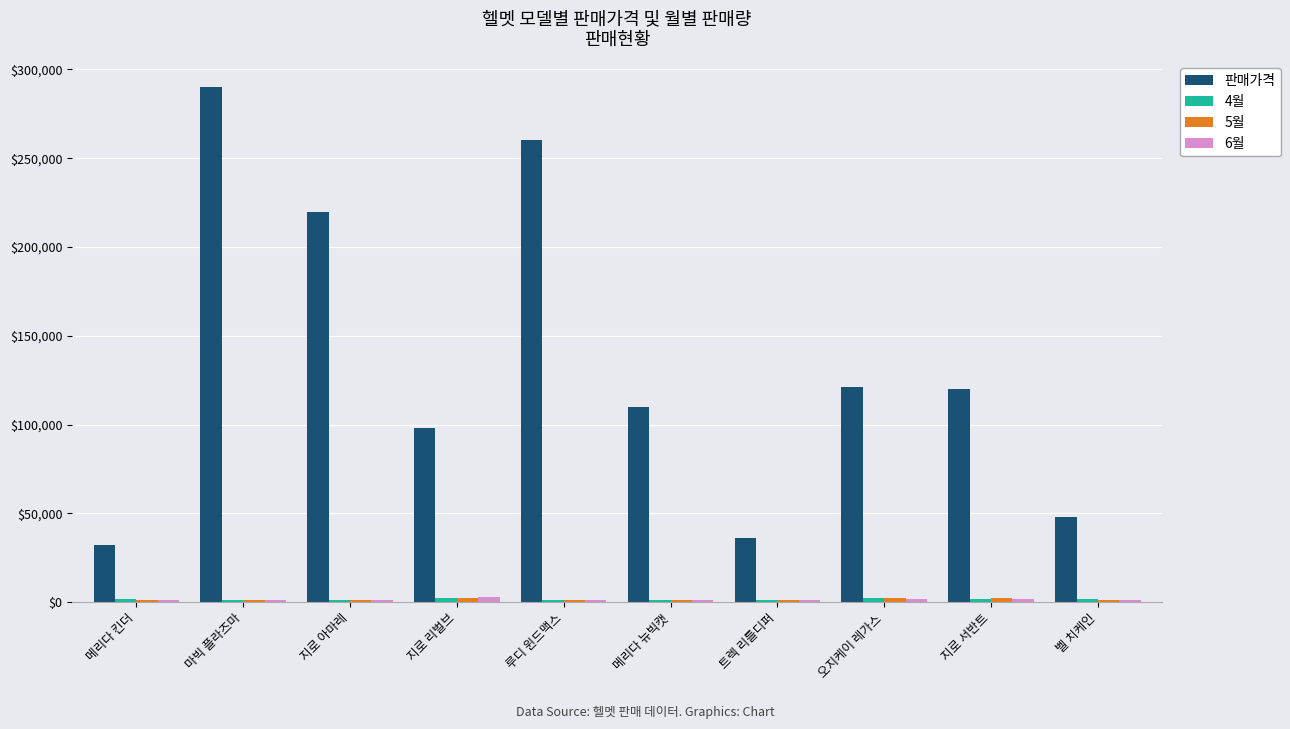

Is it true that 판매가격 equals 71575 at 벨 치케인?

False